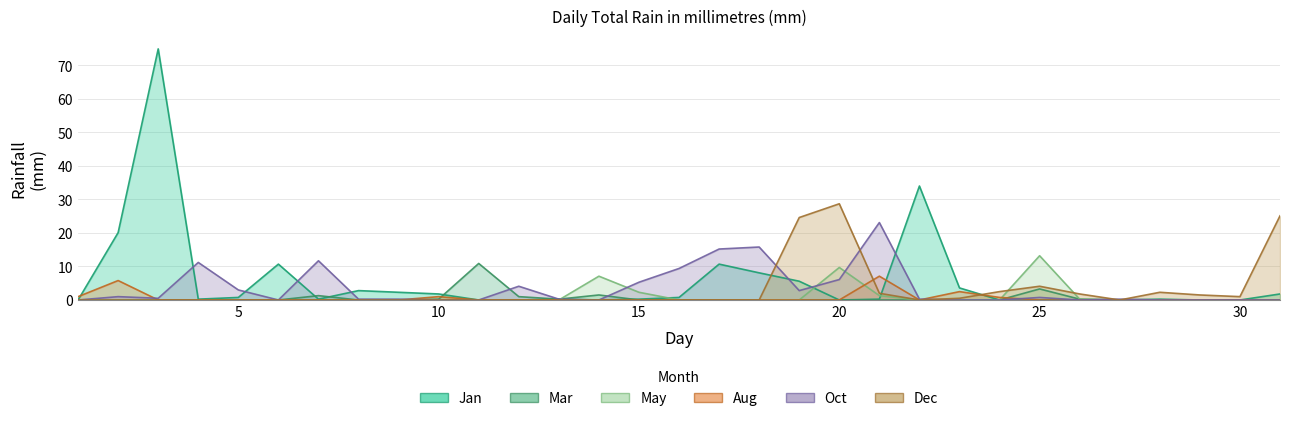

Is the value of Jan at 13 greater than the value of Aug at 28?

Yes